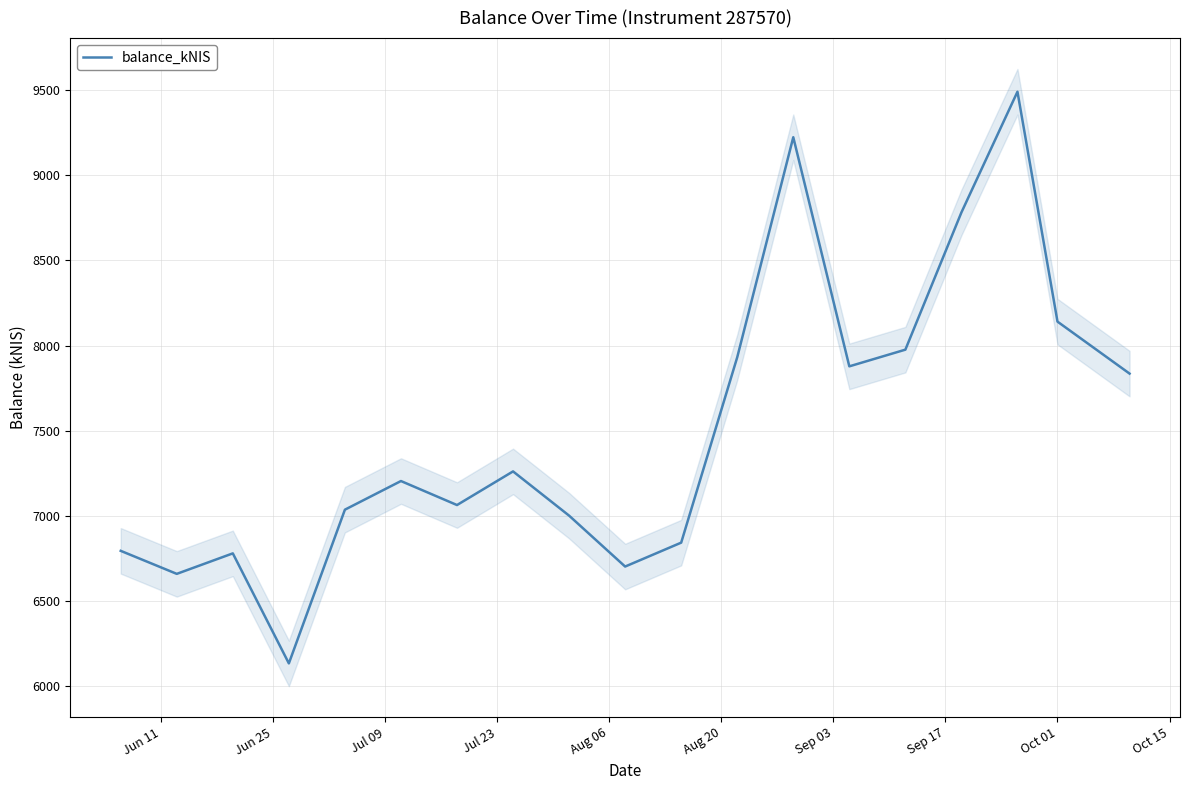

What is the lowest value of the balance_kNIS series?

6134.6